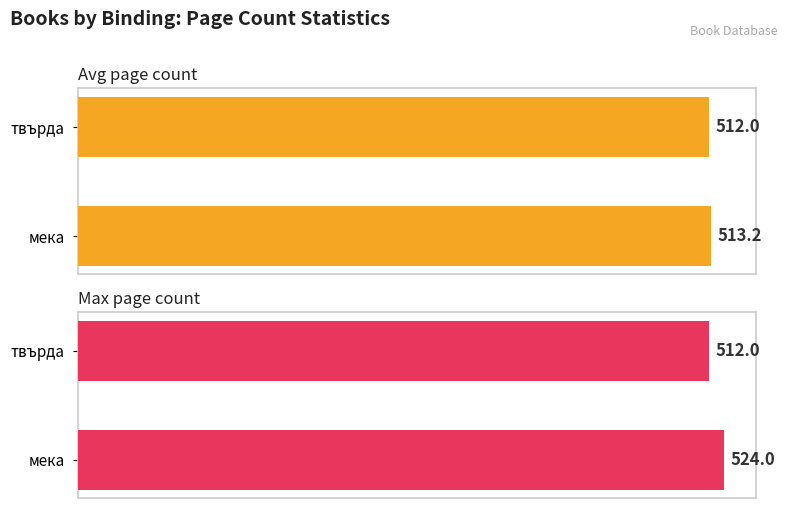

Which series has the widest spread of values?

Max page count